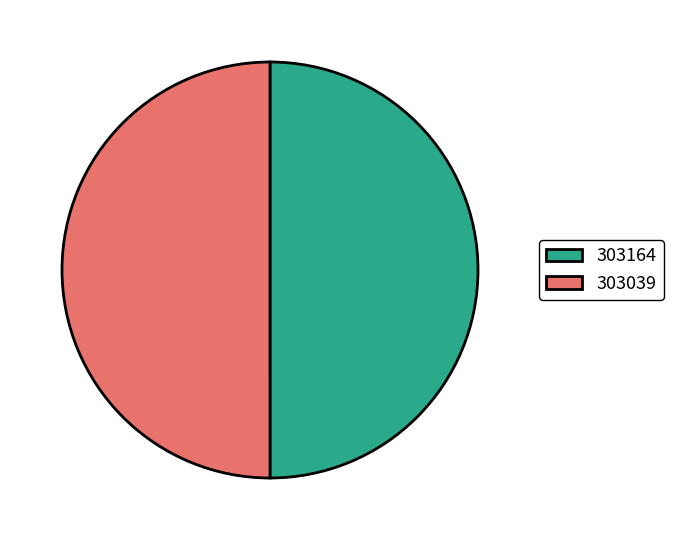

Approximately how many times larger is the value at 303039 compared to 303164?

1.0